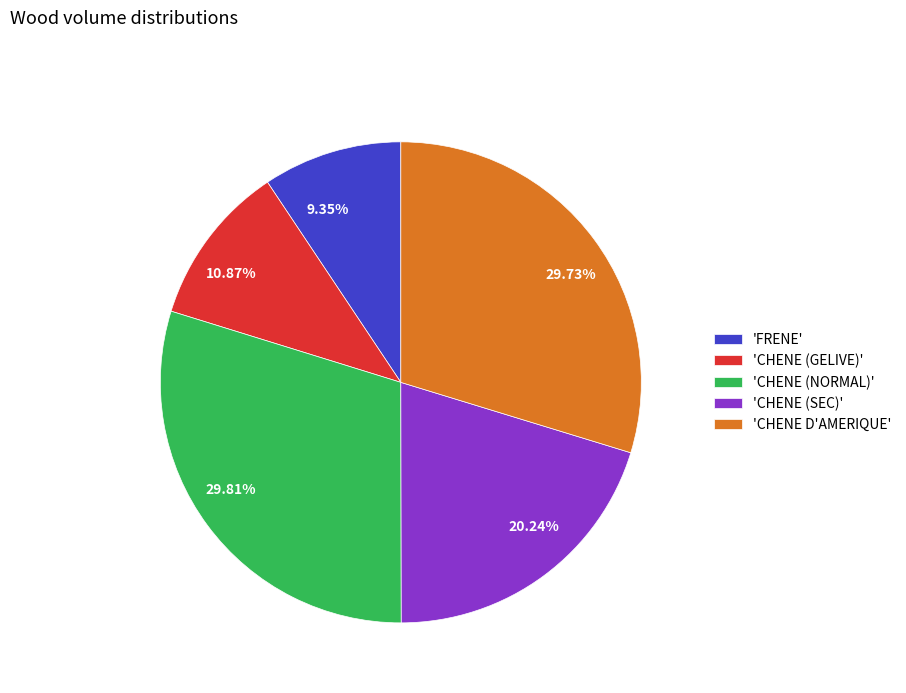

Is 10.87% the majority of the pie?

No